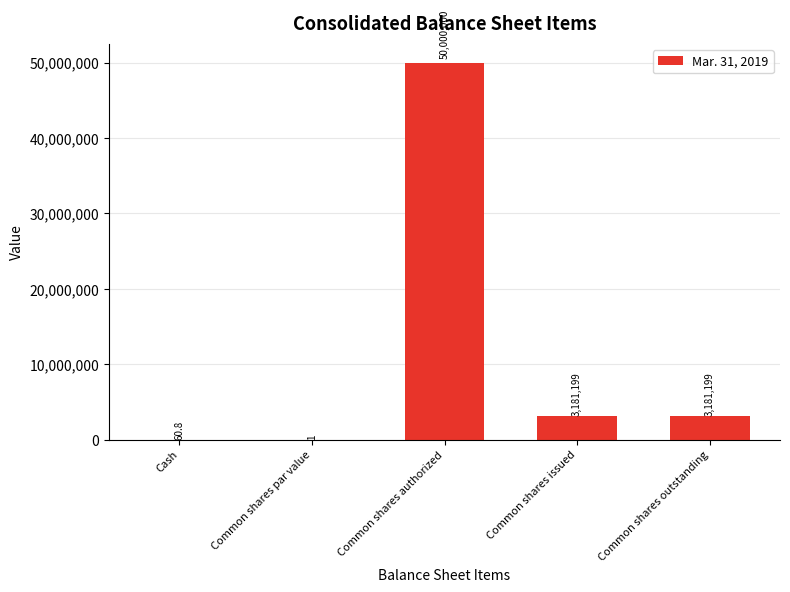

Between Common shares authorized and Cash, which is larger?

Common shares authorized